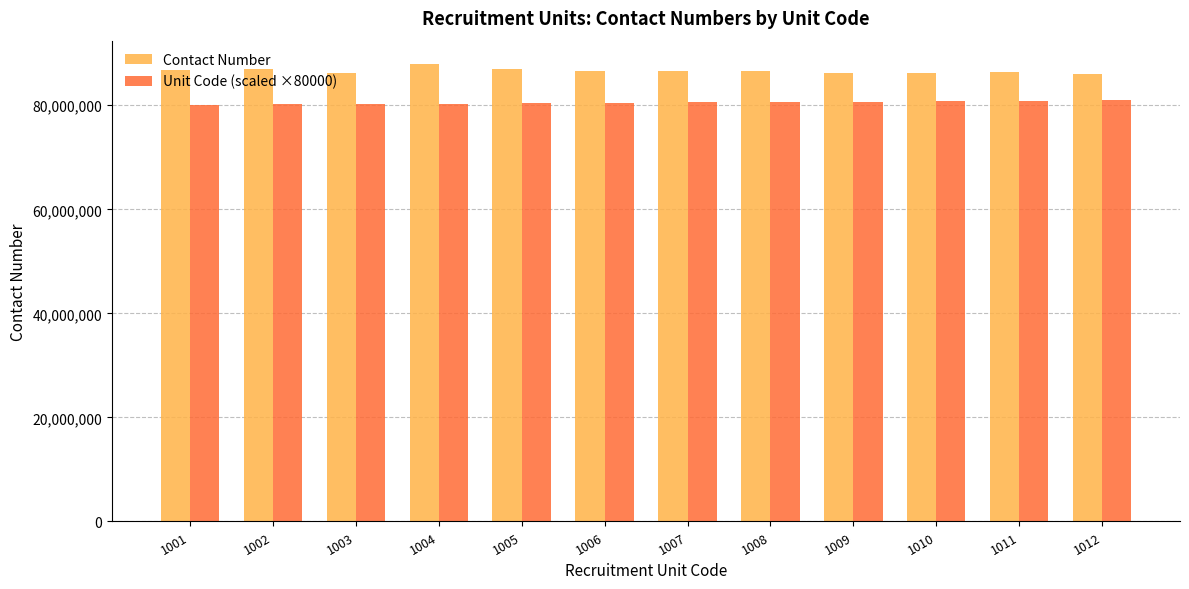

What is the difference between the highest and lowest values at 1004?

7699079